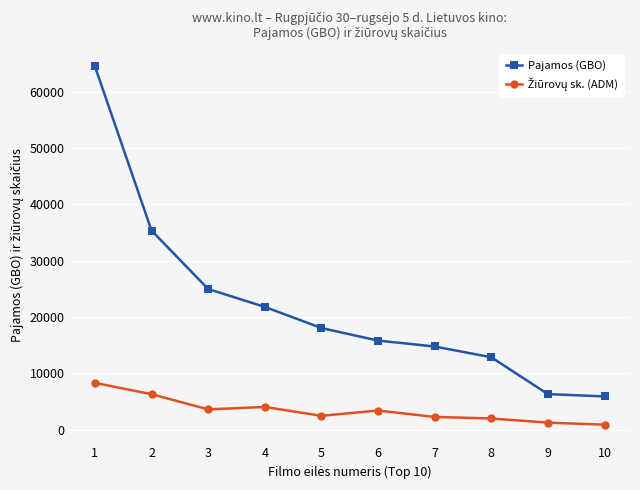

What is the smallest value displayed?

878.0